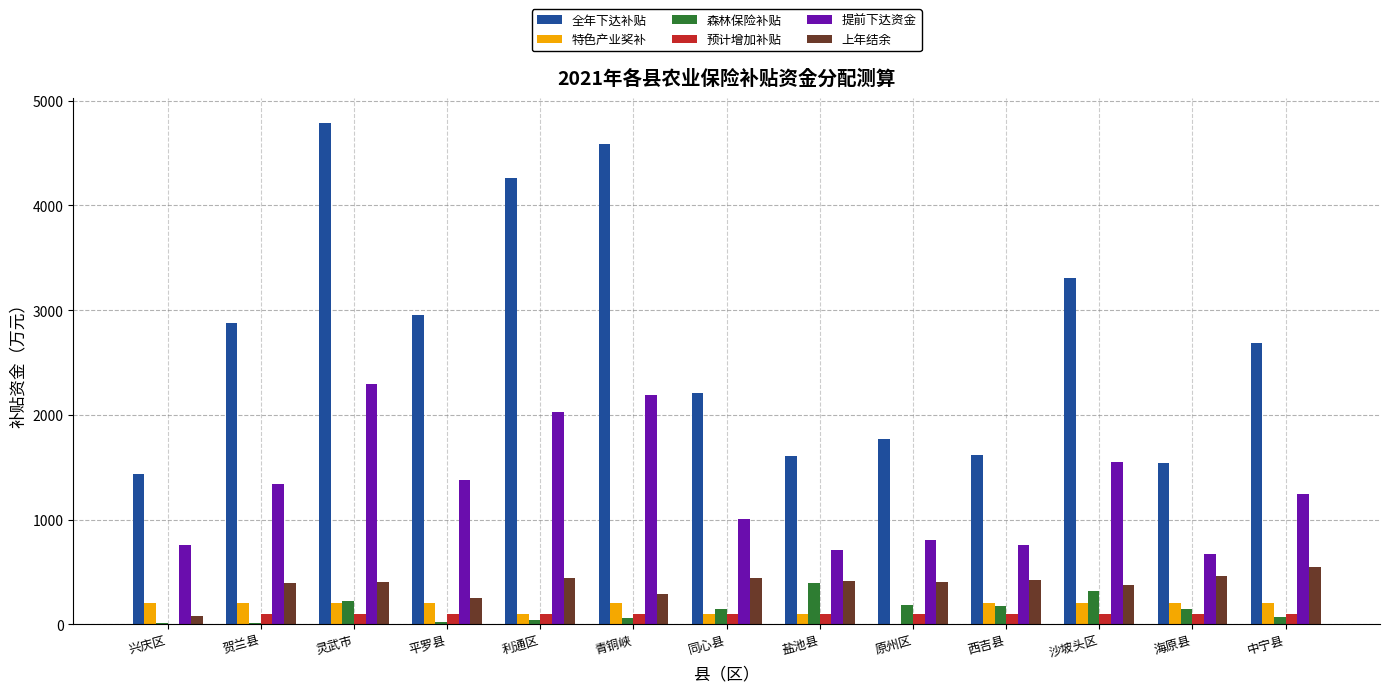

Between 青铜峡 and 盐池县, which series saw the biggest shift?

全年下达补贴